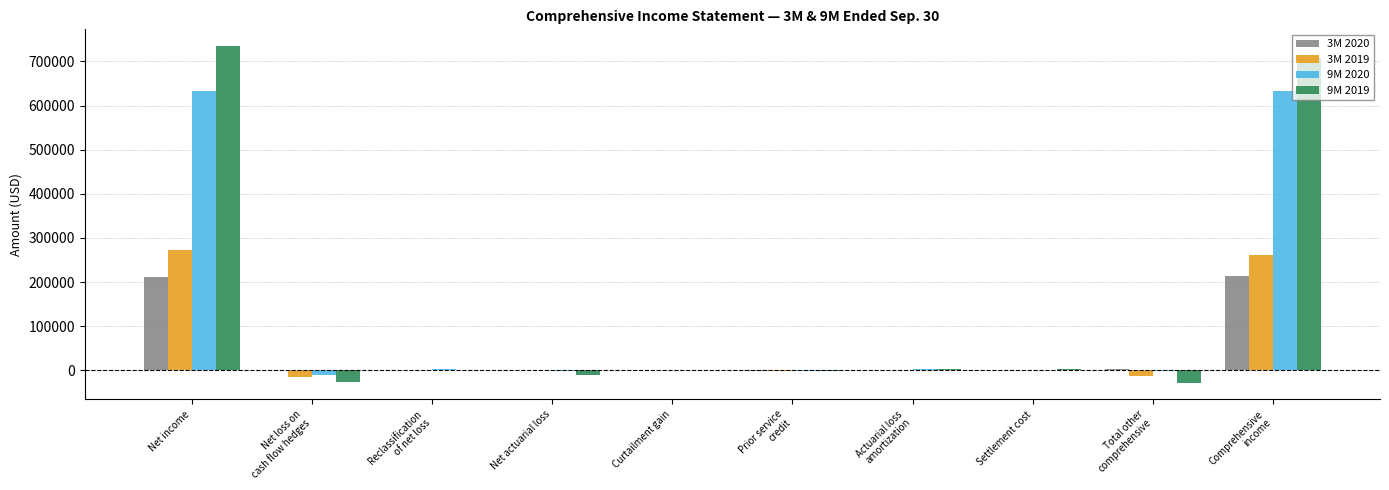

The 9M 2020 series shows 439587 at Net income. True or false?

False